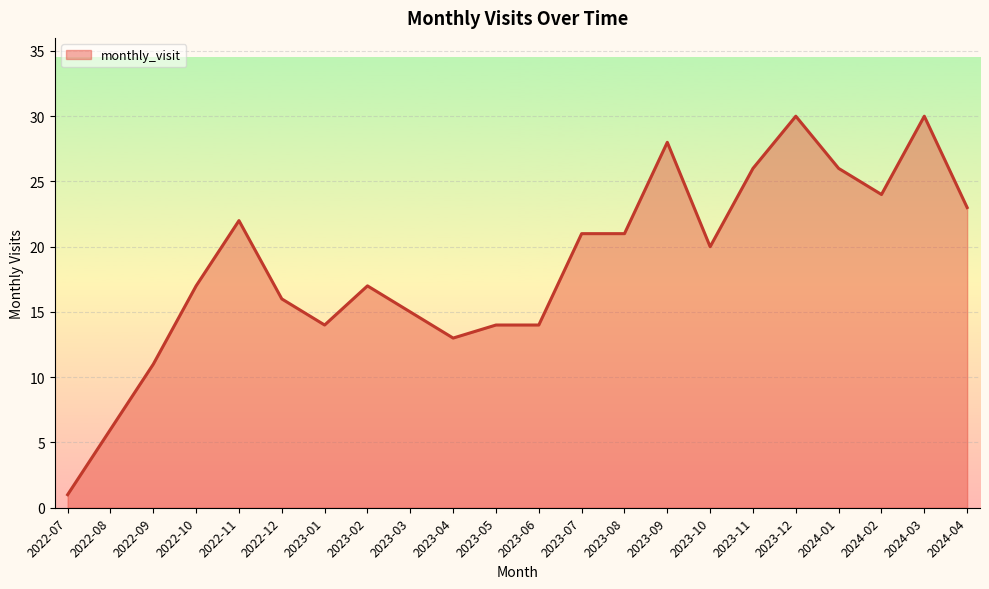

What is the difference between the maximum and second lowest values?

24